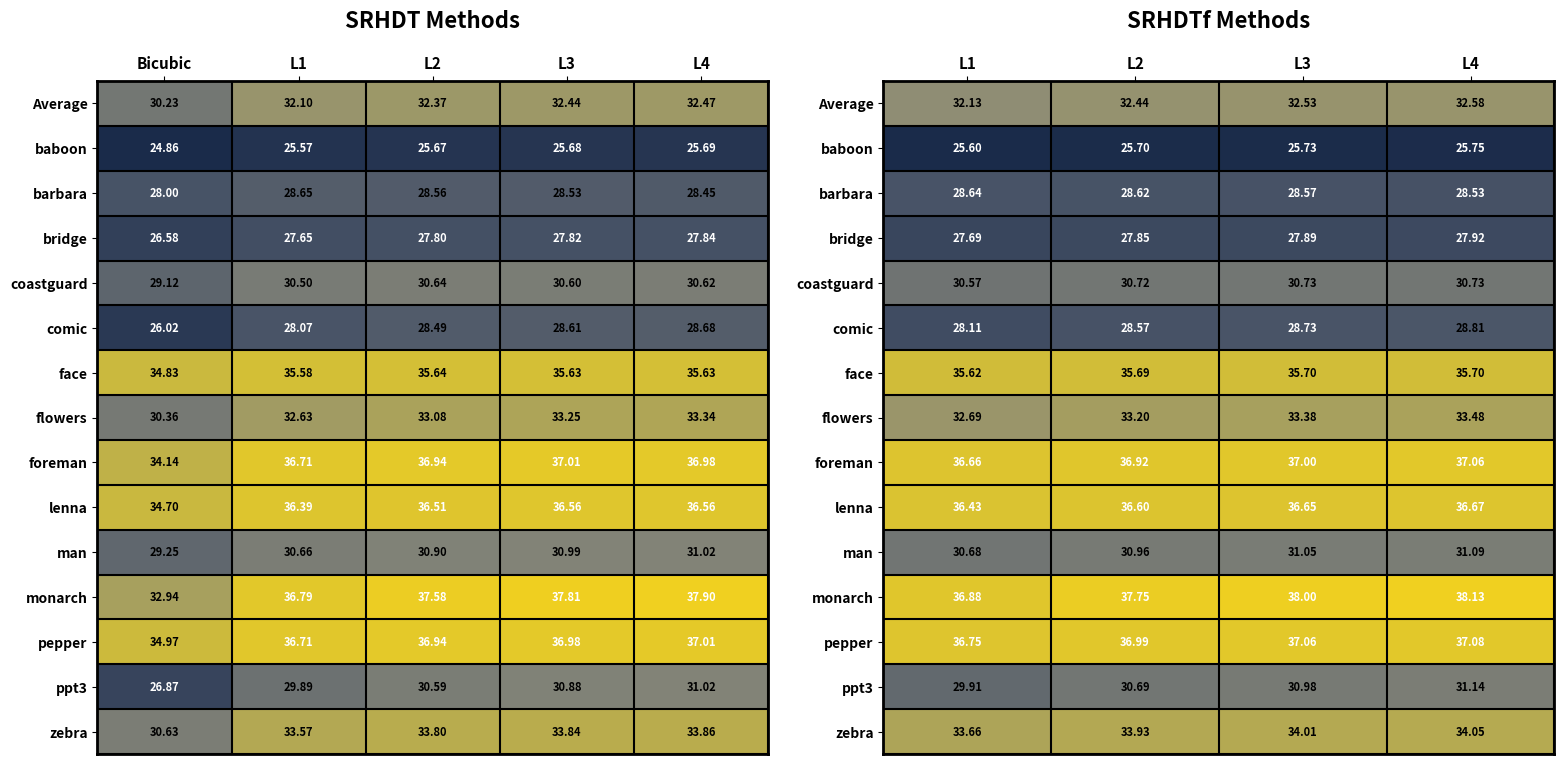

Where is ppt3 nearest to the value 30?

L1